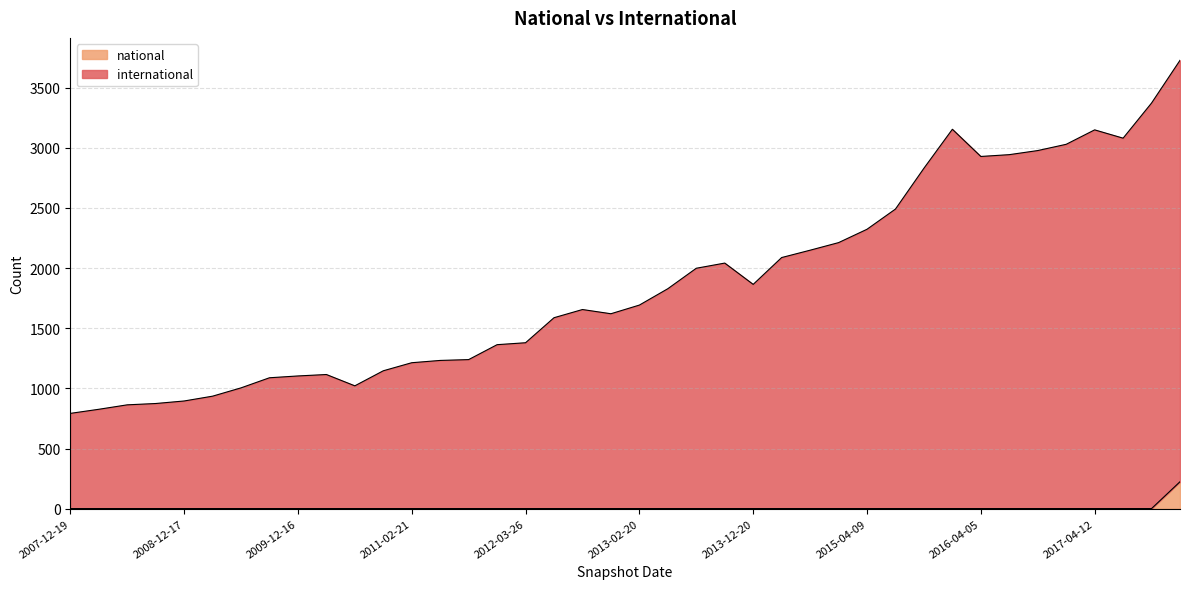

The international series shows 885 at 2013-09-10. True or false?

False